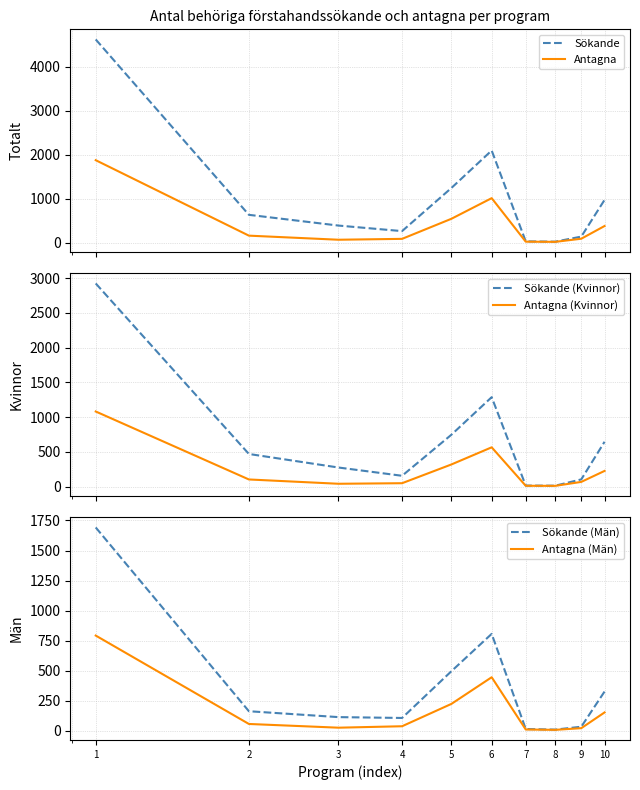

Reading left to right, what are all the values shown in this chart?

Sökande: 1=4617	2=631	3=387	4=261	5=1241	6=2093	7=28	8=21	9=136	10=971
Antagna: 1=1873	2=158	3=65	4=85	5=541	6=1010	7=21	8=17	9=88	10=377
Sökande (Kvinnor): 1=2925	2=469	3=274	4=155	5=746	6=1287	7=14	8=12	9=103	10=645
Antagna (Kvinnor): 1=1081	2=102	3=40	4=48	5=318	6=565	7=11	8=10	9=67	10=225
Sökande (Män): 1=1692	2=162	3=113	4=106	5=495	6=806	7=14	8=9	9=33	10=326
Antagna (Män): 1=792	2=56	3=25	4=37	5=223	6=445	7=10	8=7	9=21	10=152